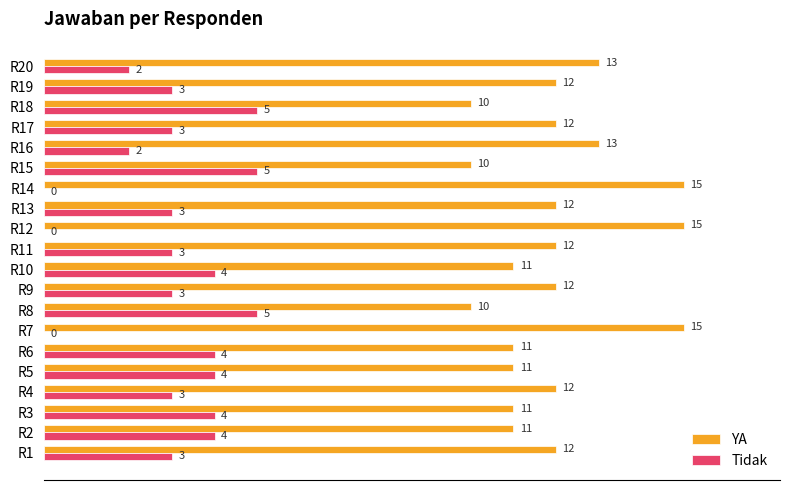

What is the total value across all series at R8?

15